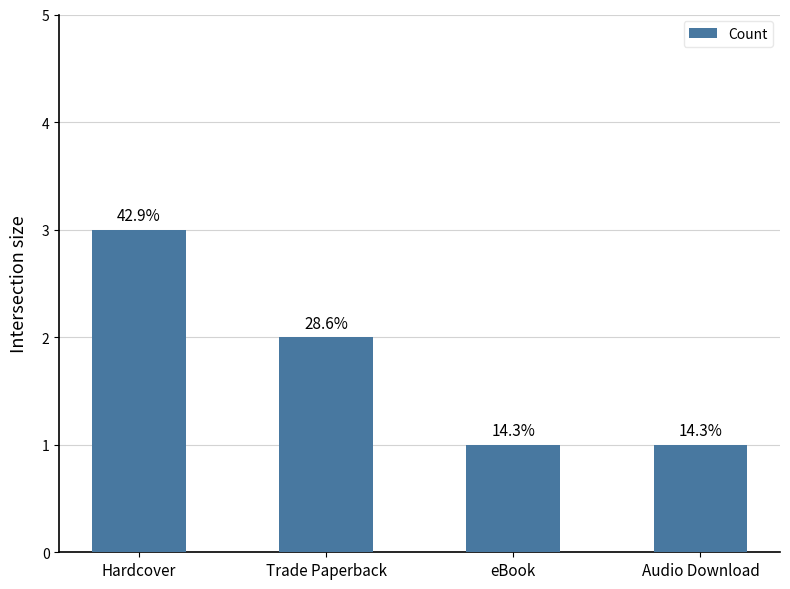

What is the difference between the maximum and minimum values?

2